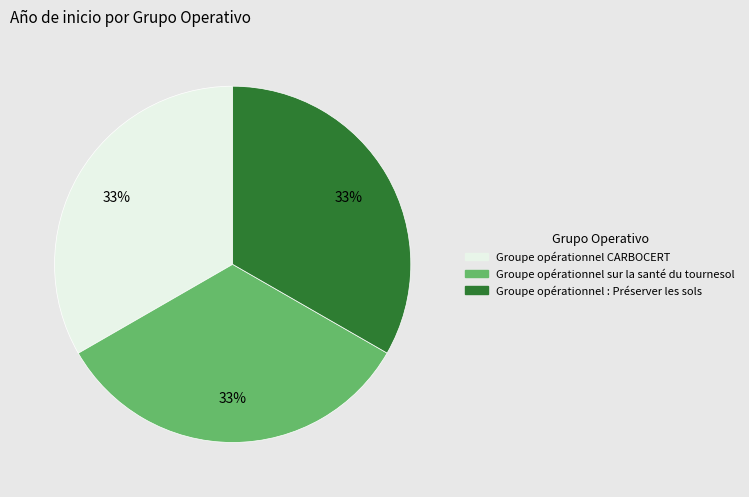

How many slices are in this pie chart?

3